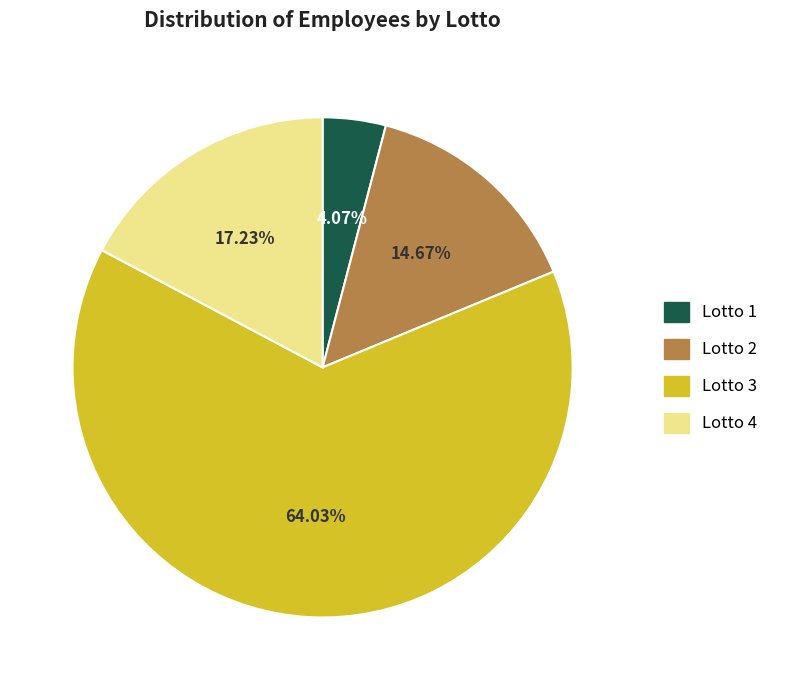

How many slices are in this pie chart?

4